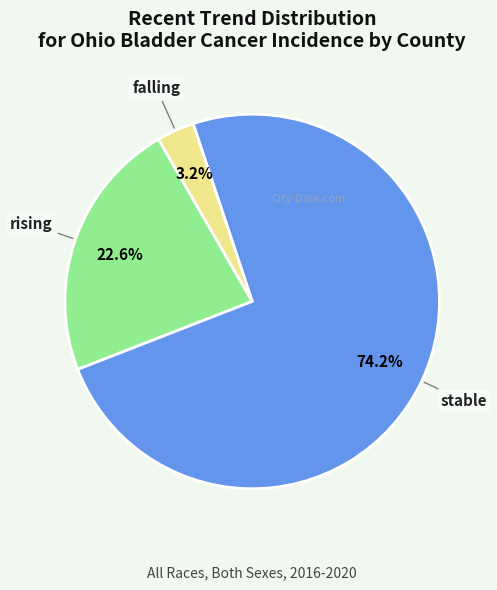

To the nearest percent, what is the combined percentage of stable and falling?

77%